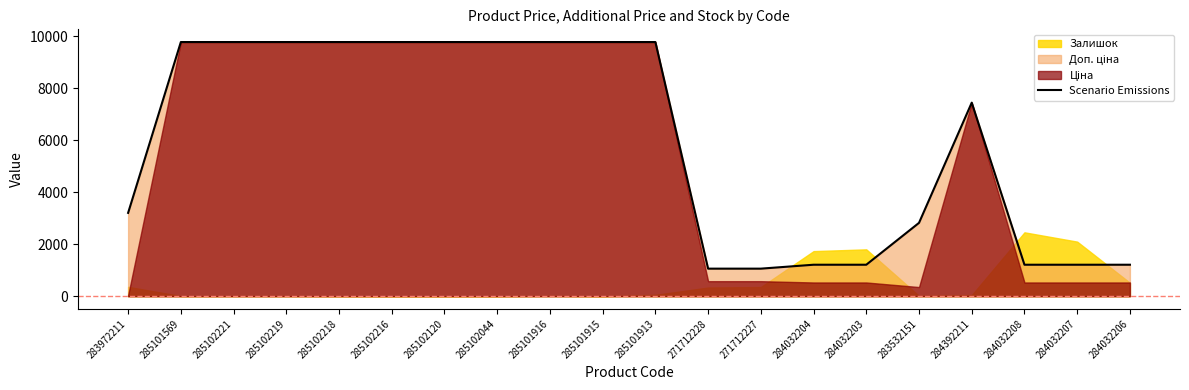

What position from the right is 285102221?

18